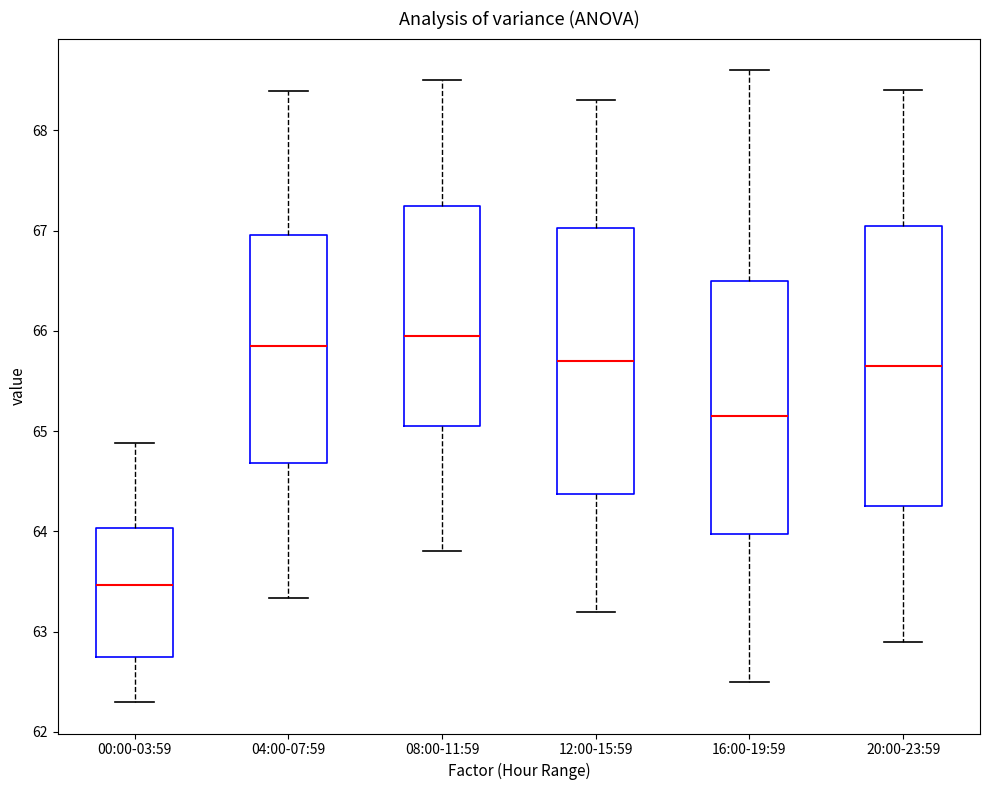

Which box has the highest median line?

08:00-11:59